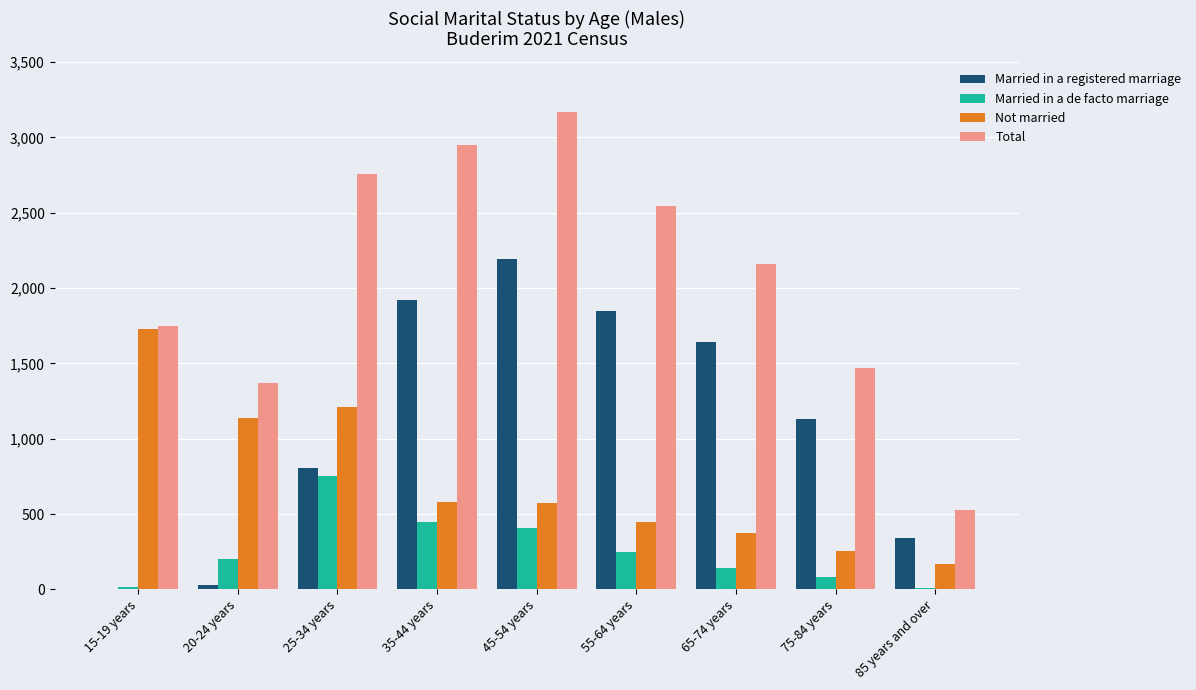

What is the spread (max minus min) of values at 85 years and over?

513